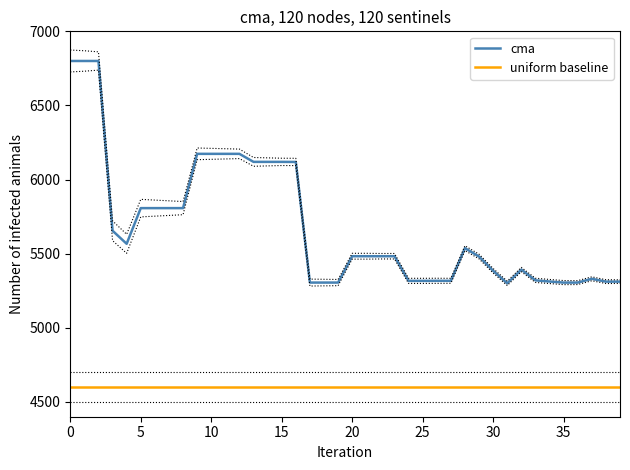

True or false: uniform baseline and cma intersect in this chart.

False